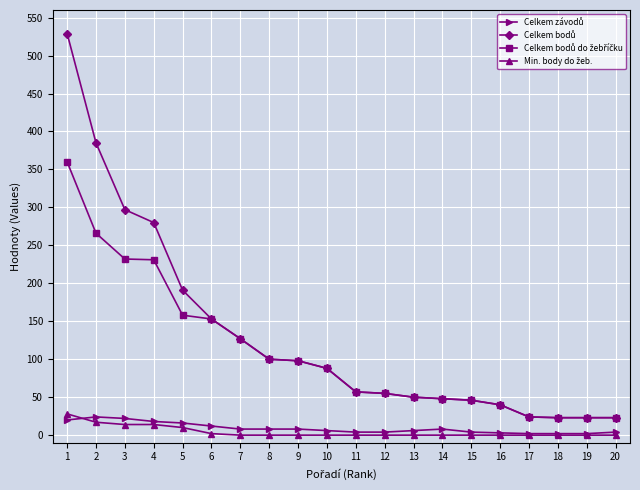

What is the greatest value displayed?

529